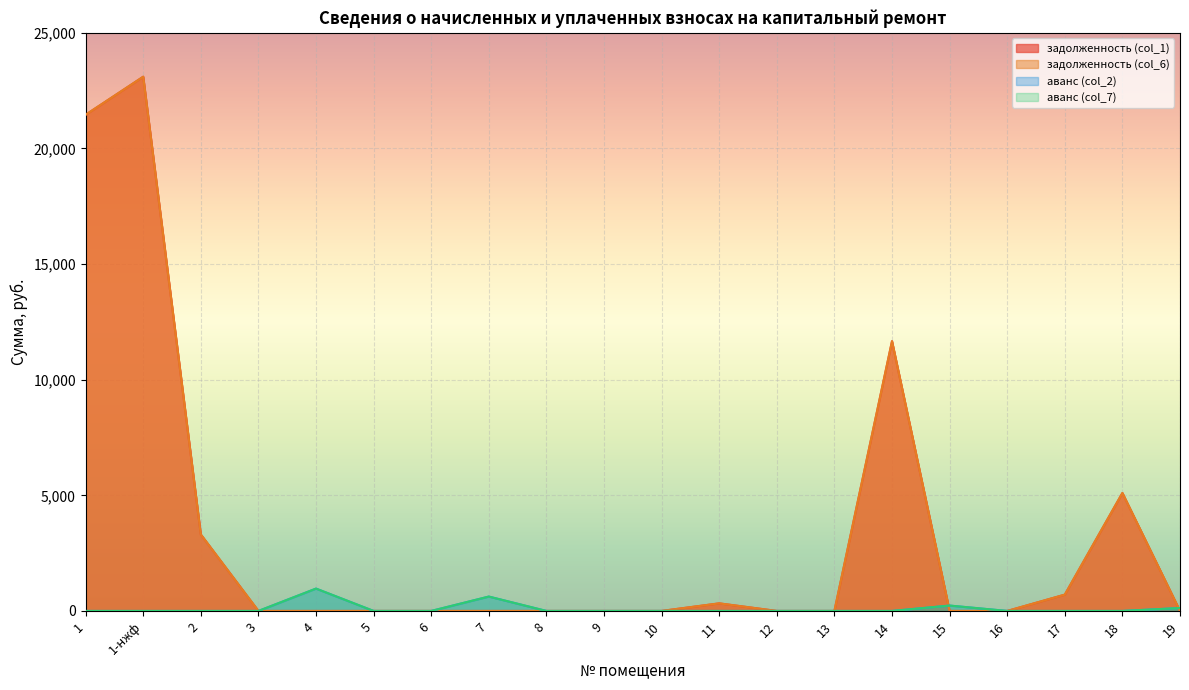

At which label does задолженность (col_1) reach its peak?

1-нжф